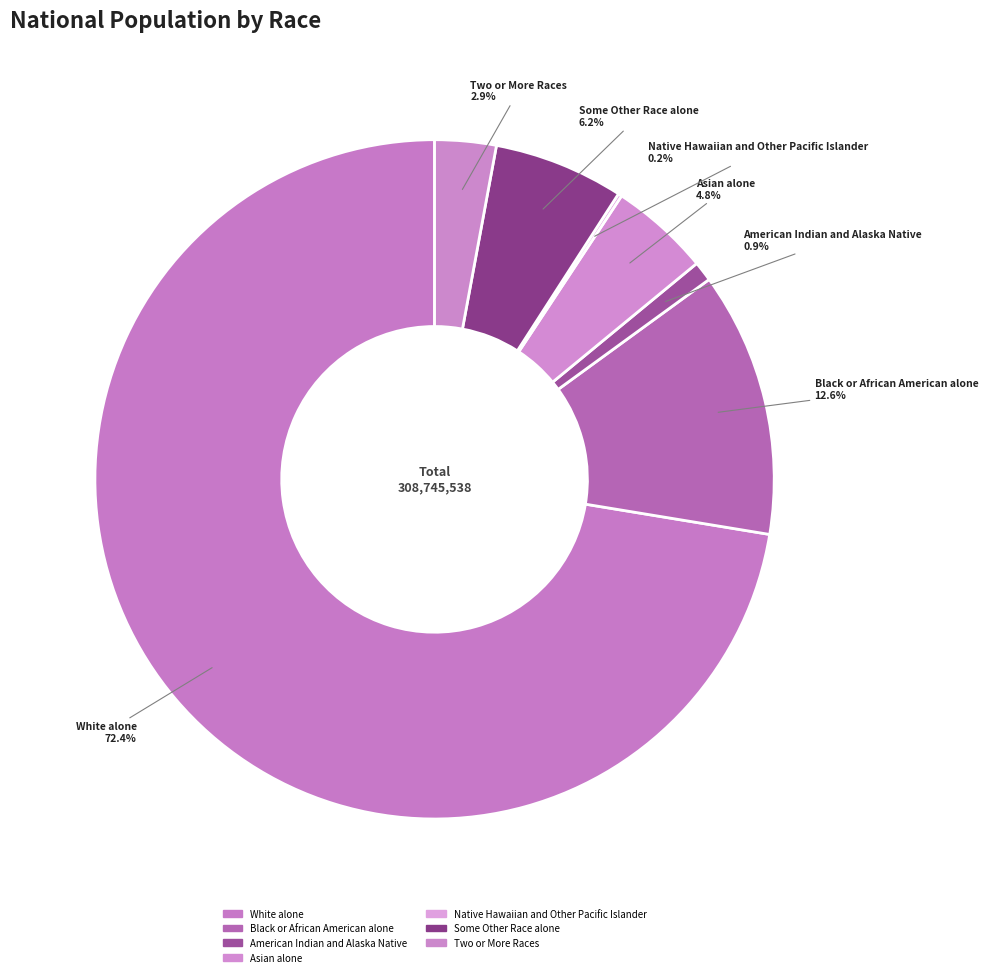

What is the change in value from White alone to Black or African American alone?

-184623946